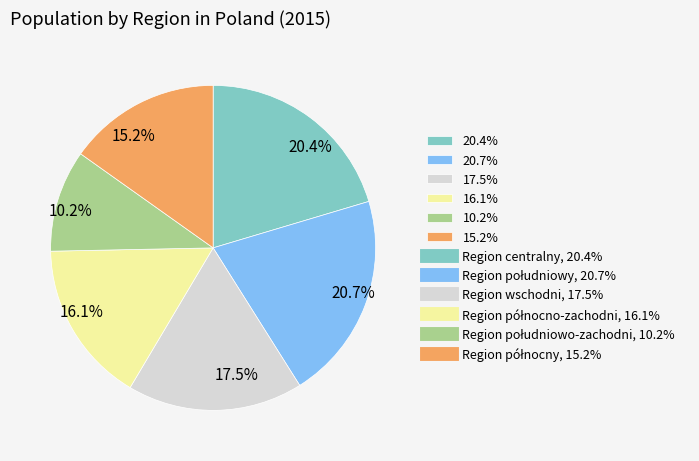

What is the smallest slice in the pie chart?

10.2%